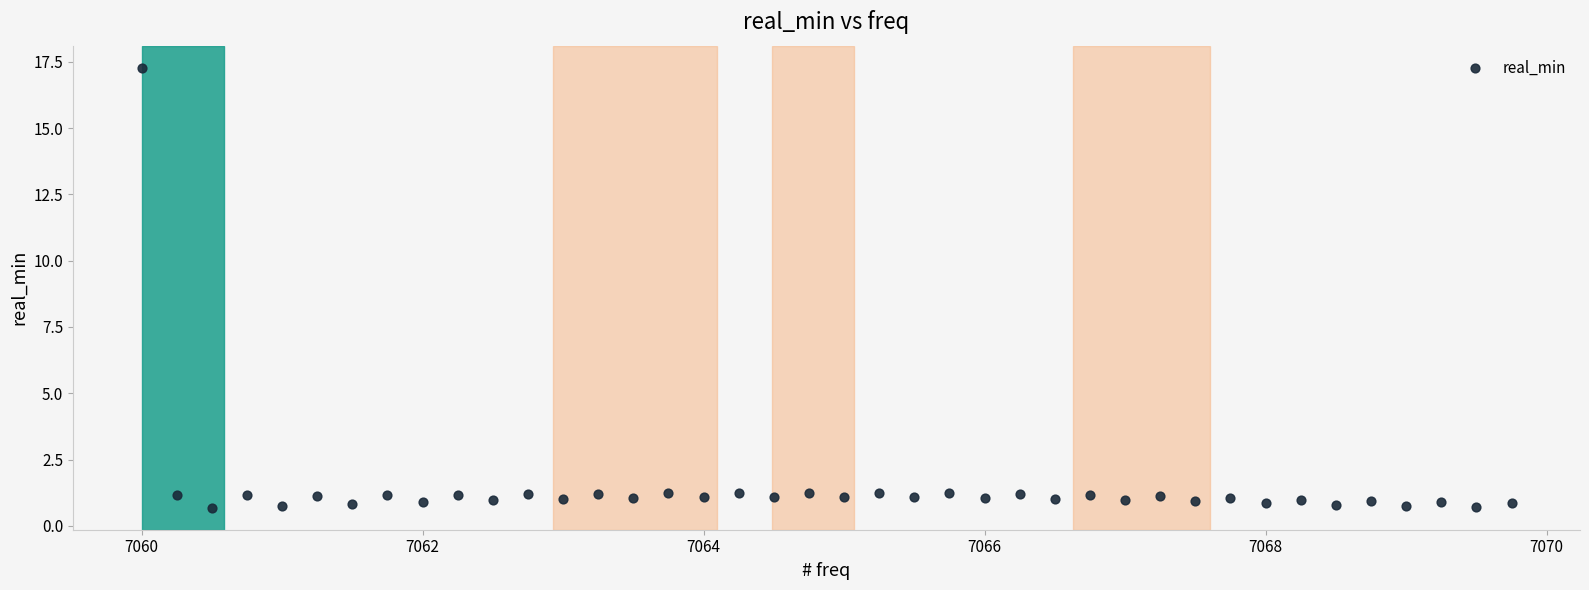

What is the range of X values (max minus min)?

9.8